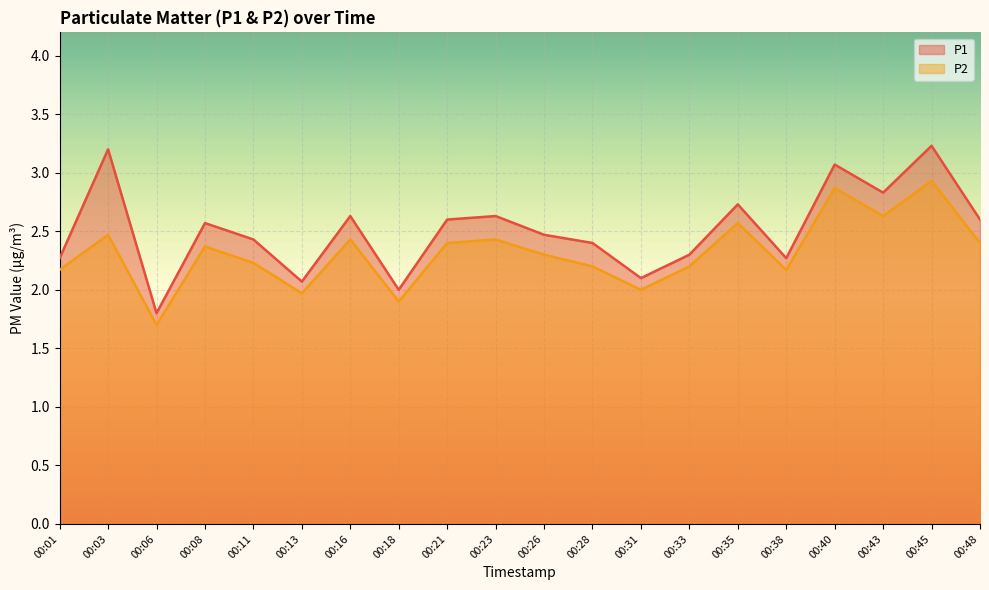

What is the difference between the P1 values at 00:13 and 00:08?

0.5